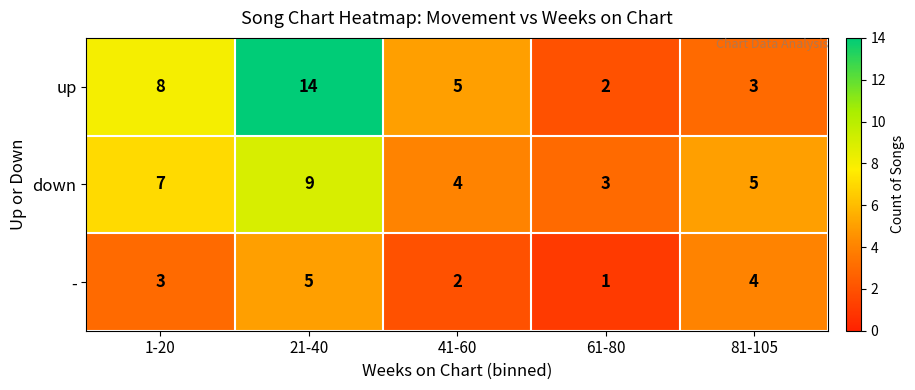

Reading right to left, what are all the values shown in this chart?

up: 3	2	5	14	8
down: 5	3	4	9	7
-: 4	1	2	5	3